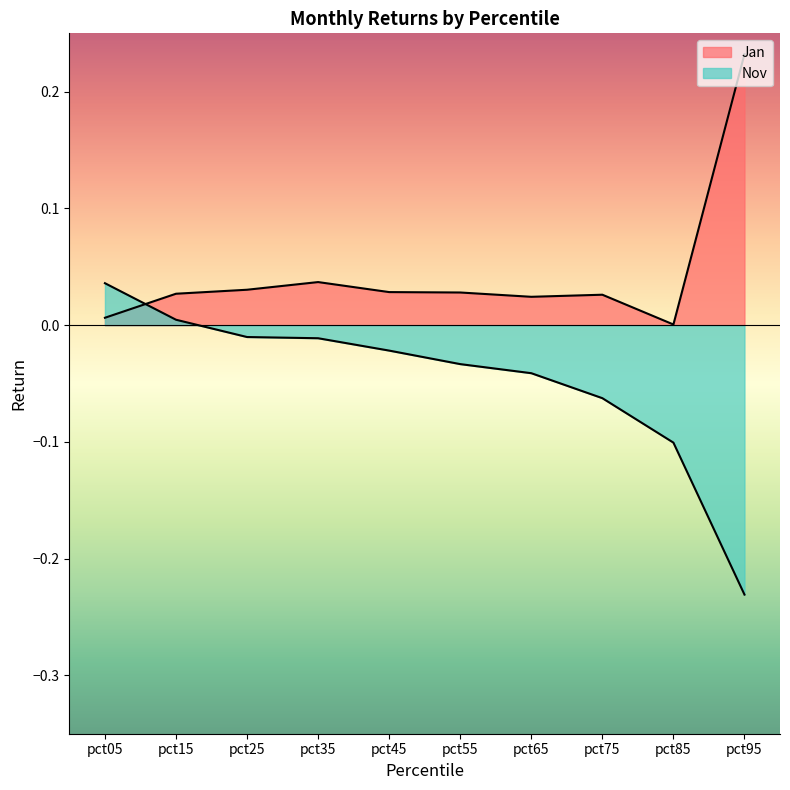

What is the value of the Nov point at the 10th from the left?

-0.2